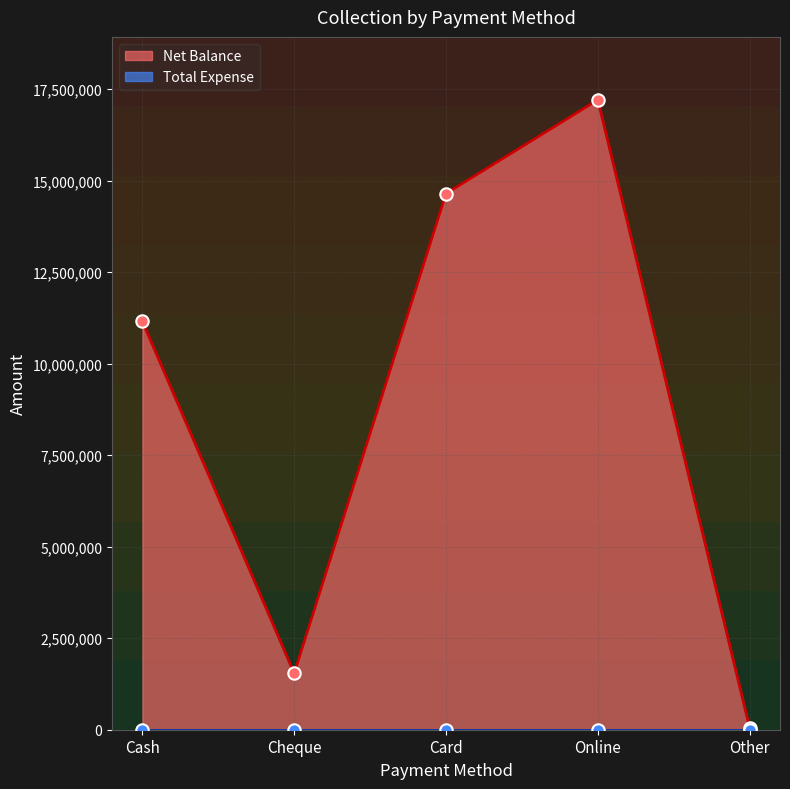

What is the change in value from Cash to Cheque?

-9609494